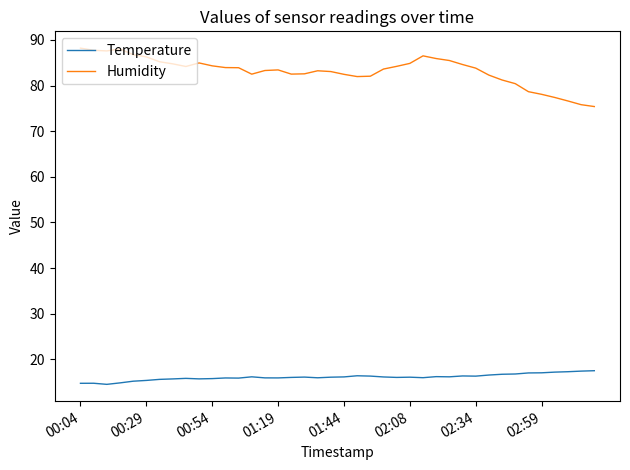

List the series in order of their peak value, highest first.

Humidity, Temperature